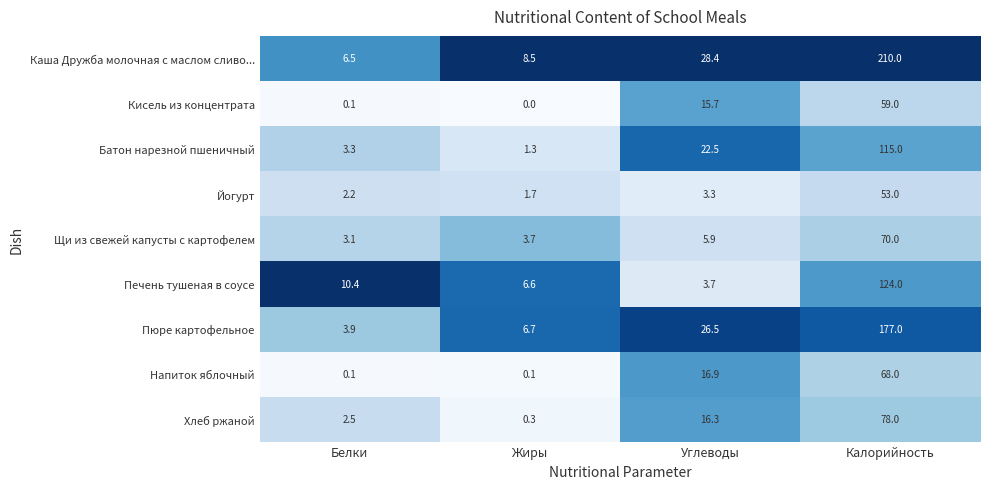

What is the difference between the second highest and second lowest values in the Кисель из концентрата series?

15.6